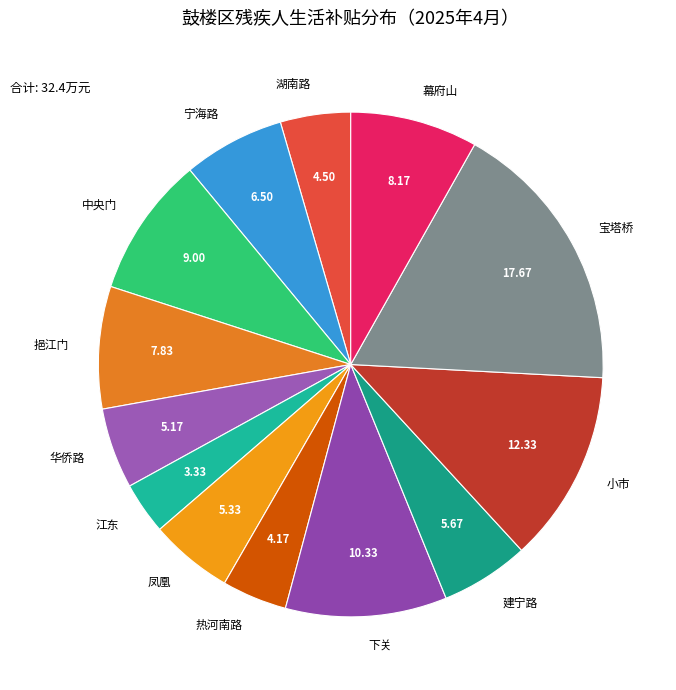

What is the ratio of the value at 热河南路 to the value at 建宁路?

0.7